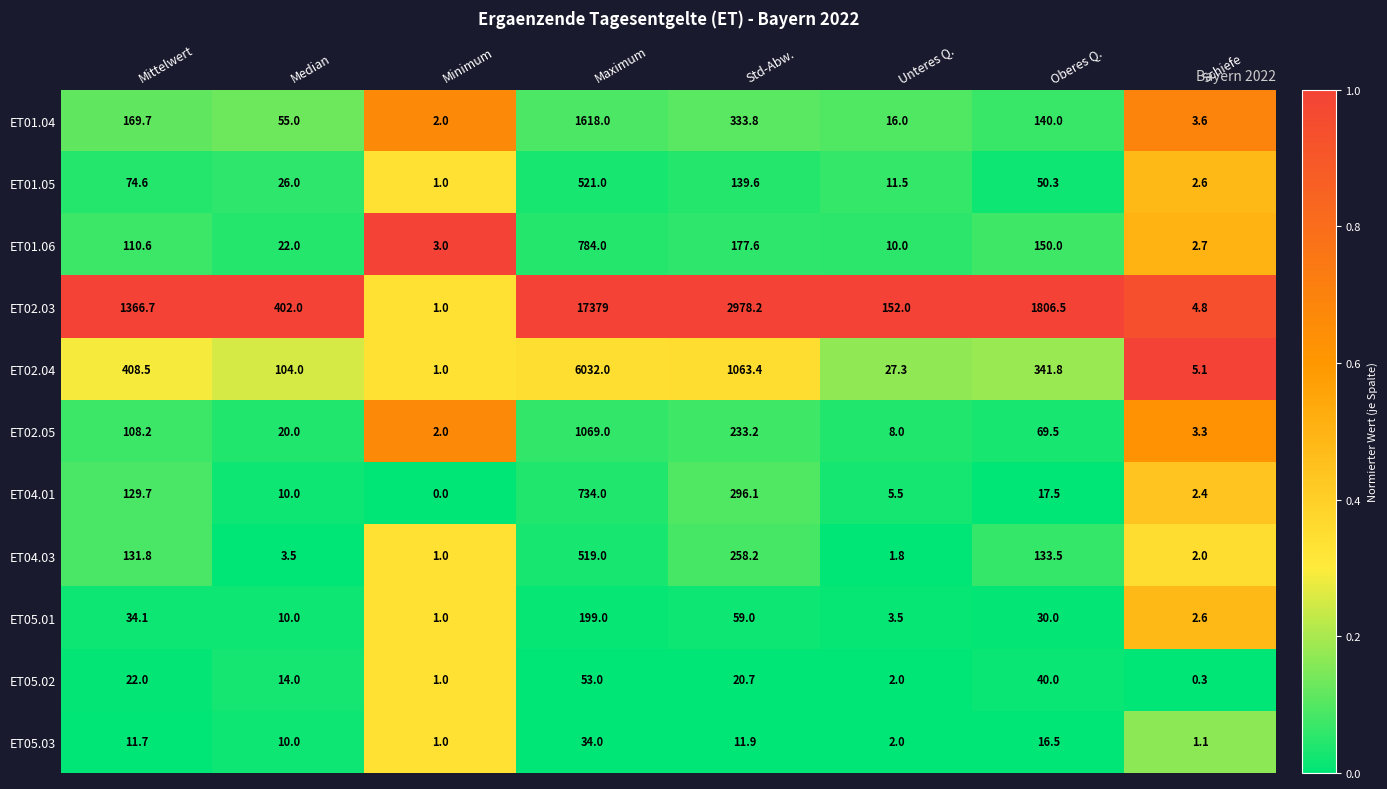

What is the difference between the highest and lowest values at Maximum?

17345.0